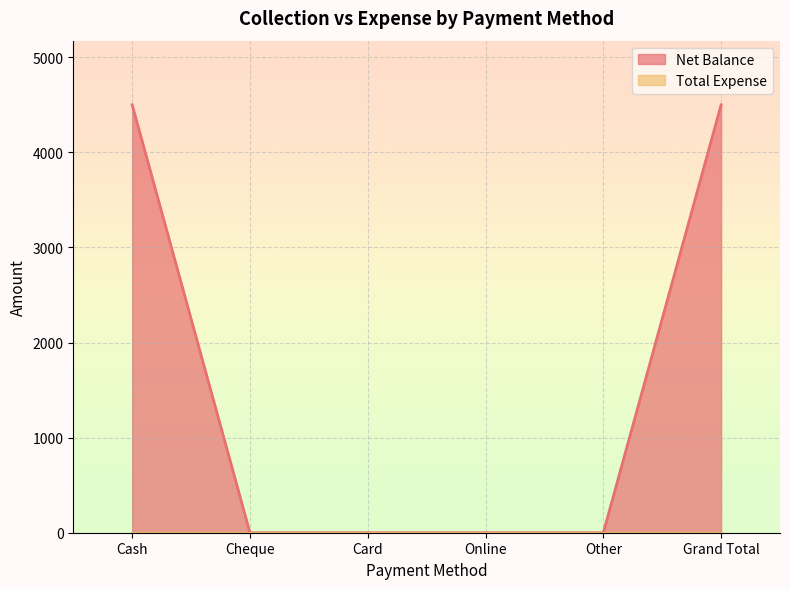

What is the sum of all values?

9000